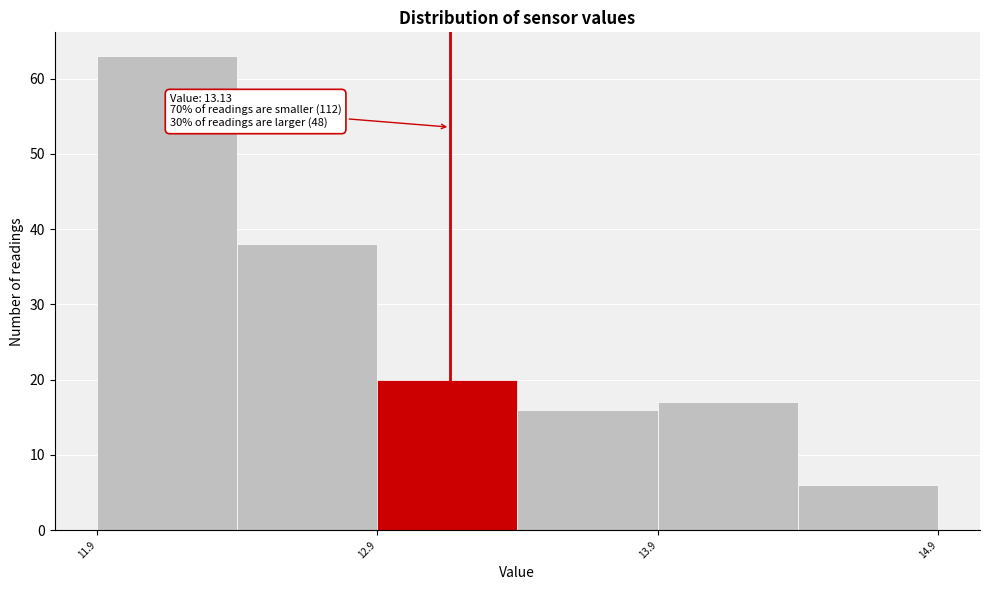

Which range on the x-axis has the tallest bar?

11.87 to 12.37